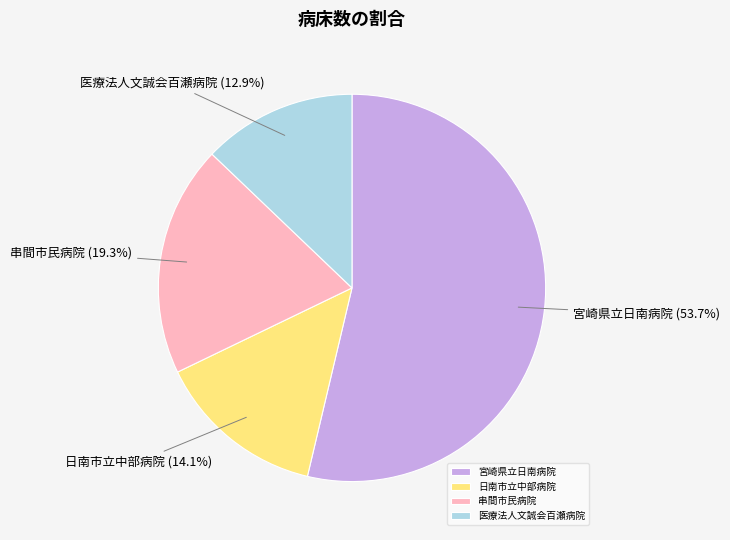

To the nearest percent, what portion does 宮崎県立日南病院 represent?

54%